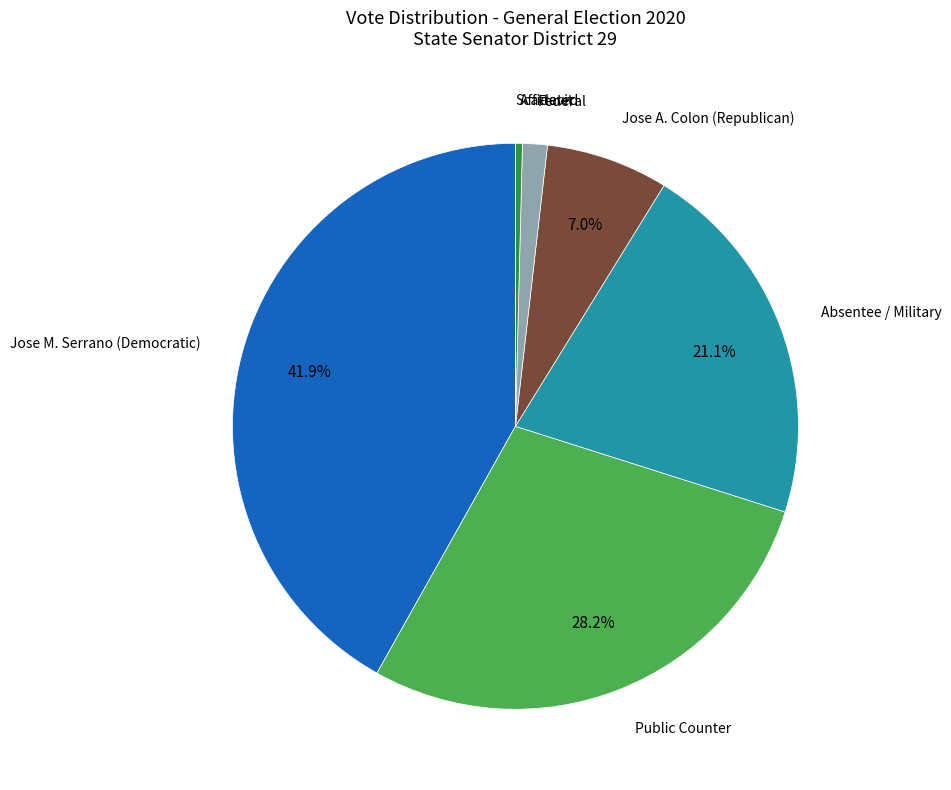

What is the largest slice in the pie chart?

Jose M. Serrano (Democratic)